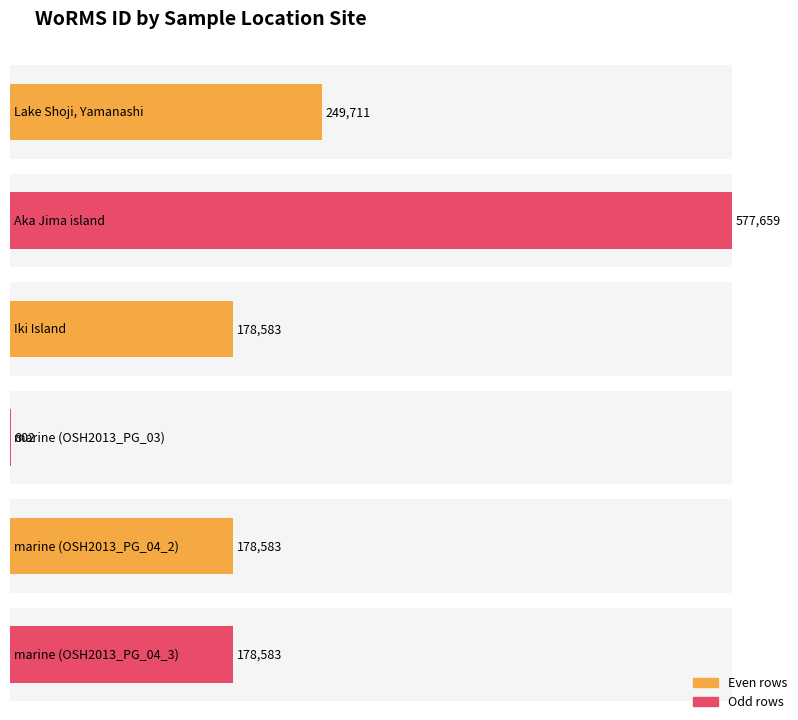

The value at marine (OSH2013_PG_04_3) is 82237. True or false?

False